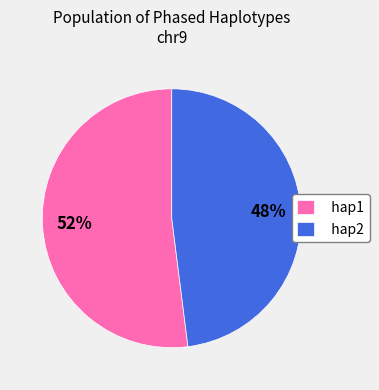

Does hap2 represent more than half of the total?

No